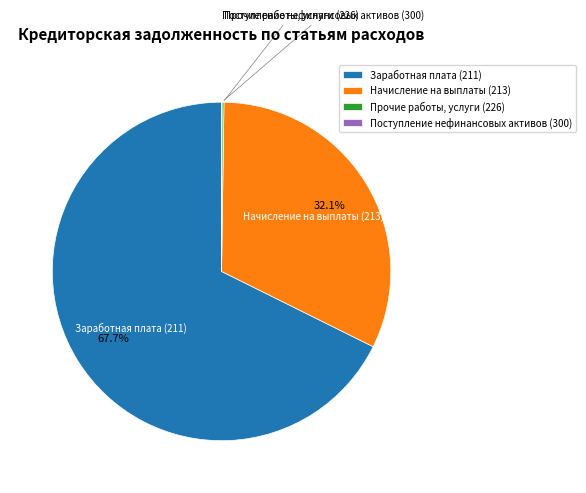

Which has a higher value, Начисление на выплаты (213) or Заработная плата (211)?

Заработная плата (211)